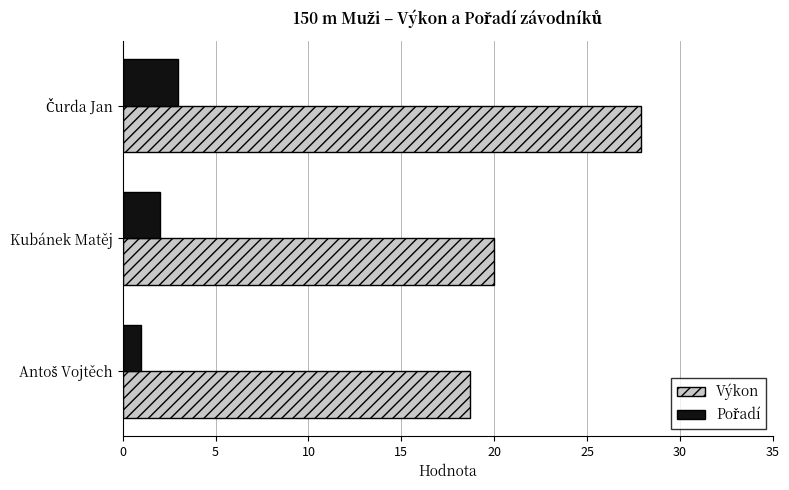

What is the difference between the maximum and minimum values in the Výkon series?

9.2